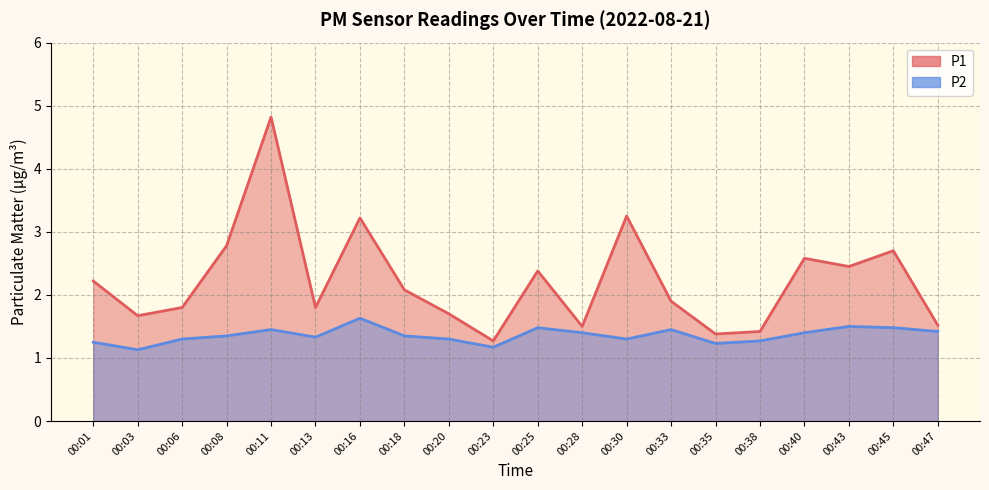

Does the chart display data point markers on the line(s)?

No